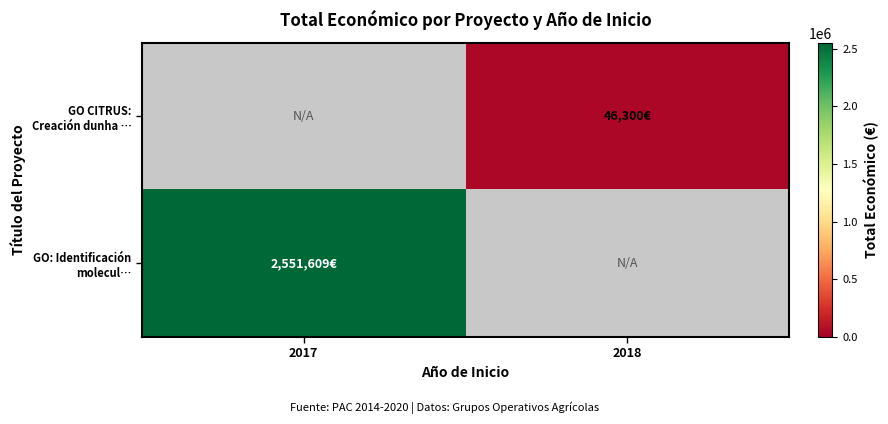

Which category has the lowest value across all series?

2018